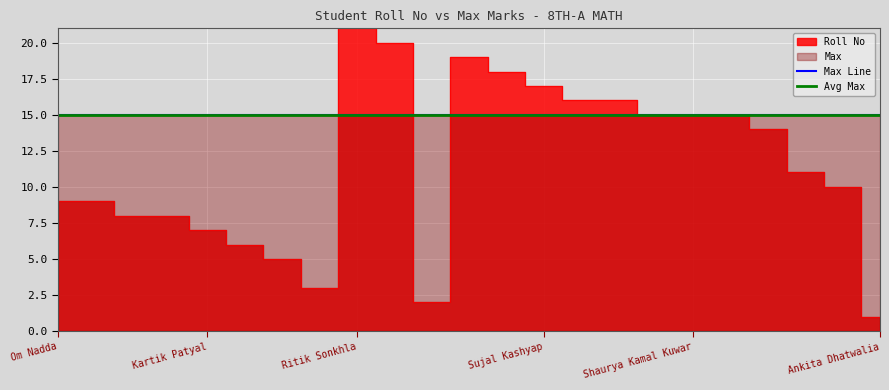

What is the sum of the values at Avinash Bhardwaj and Shivam Kaundal?

20